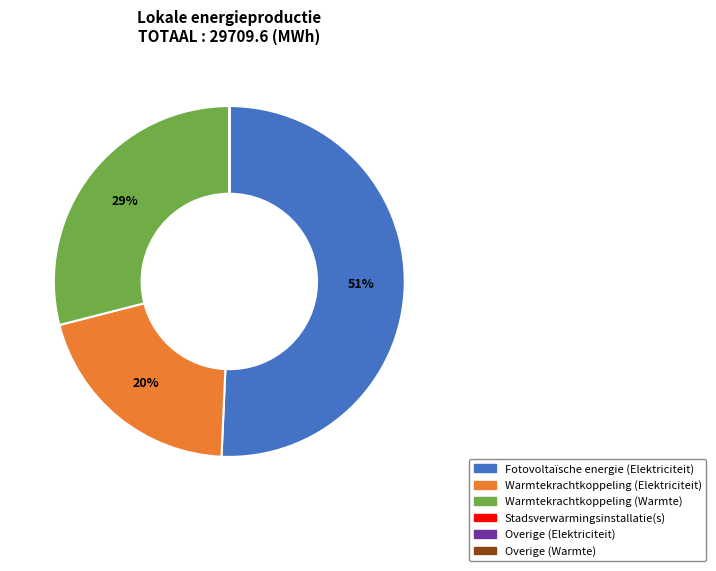

Combined, do Warmtekrachtkoppeling (Warmte) and Warmtekrachtkoppeling (Elektriciteit) account for over 50%?

No